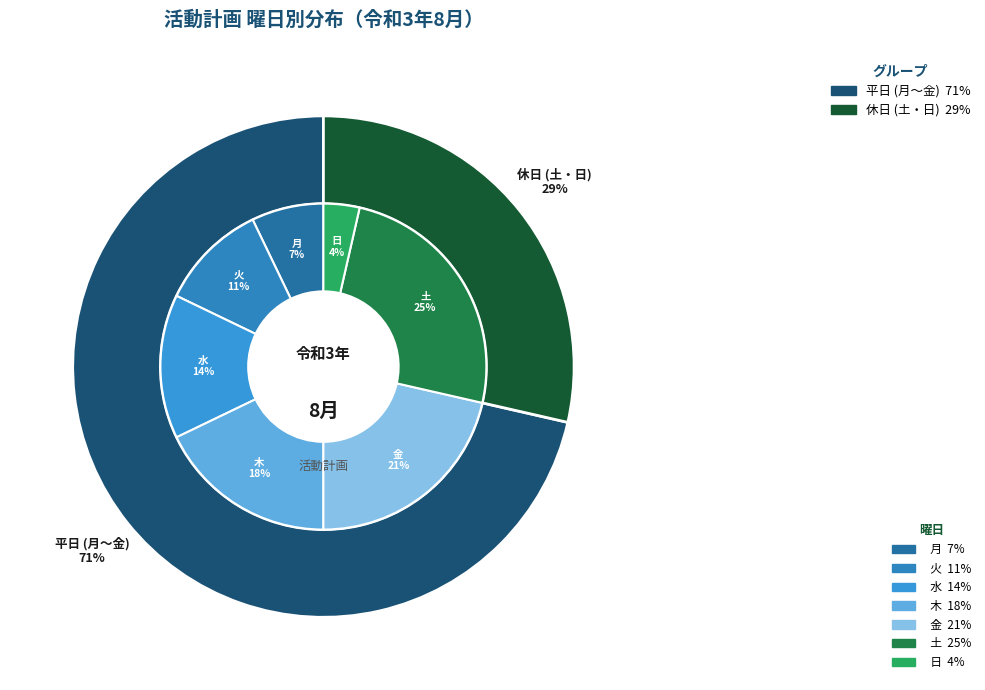

Combined, what portion of the pie is 水 and 金?

35.7%